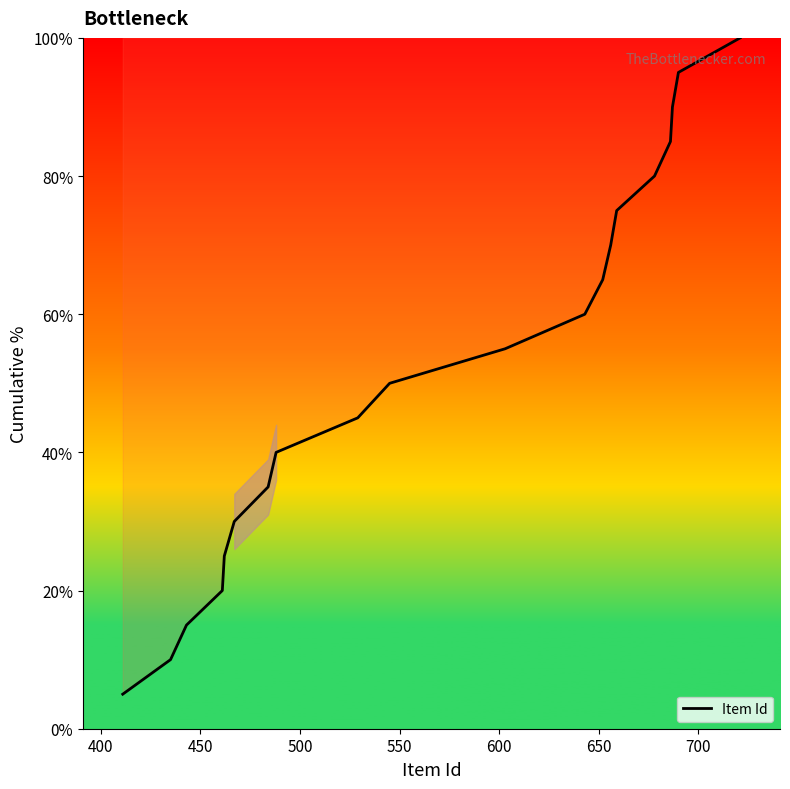

What is the smallest value displayed?

5.0